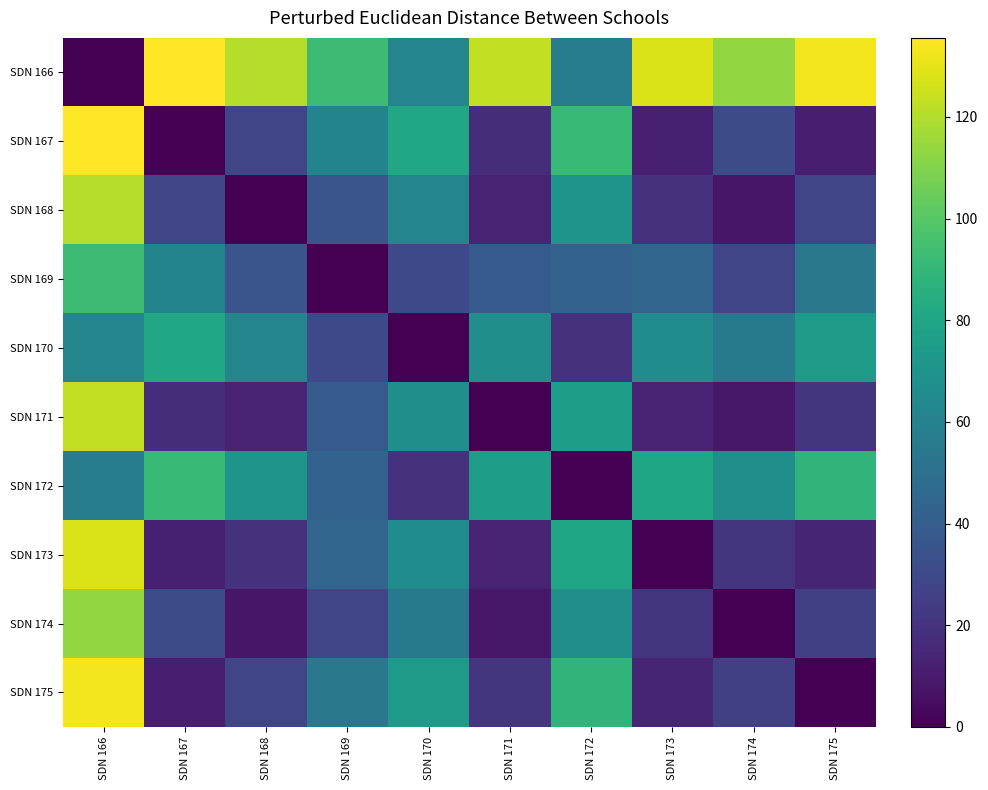

At SDN 166, list the series in order from smallest to largest.

SDN 166, SDN 172, SDN 170, SDN 169, SDN 174, SDN 168, SDN 171, SDN 173, SDN 175, SDN 167